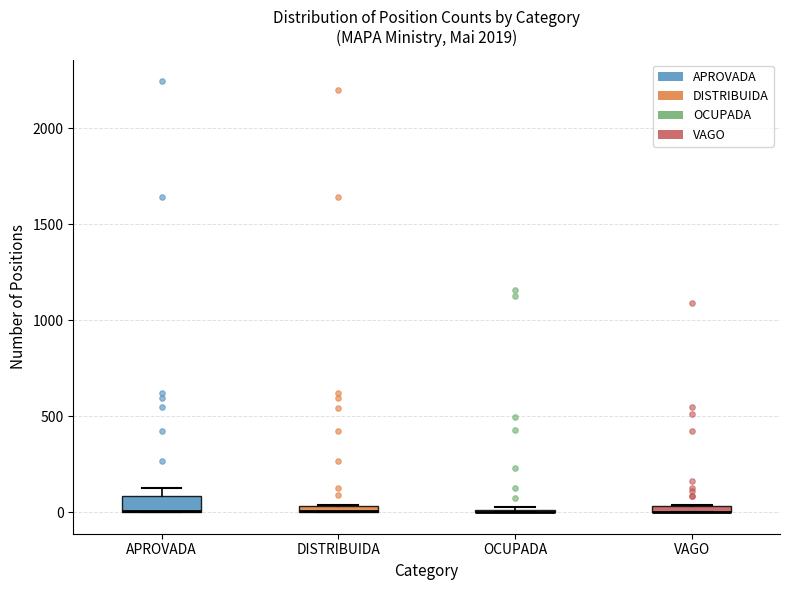

Where is the lower edge of the box for DISTRIBUIDA on the y-axis? The values are not printed on the chart, so give them approximately, as read against the axis.

0